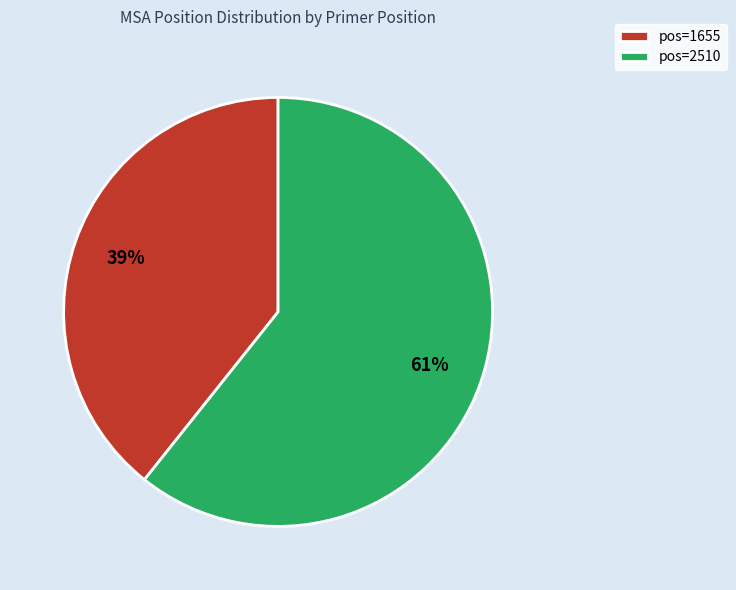

To the nearest percent, what is the average slice percentage?

50%